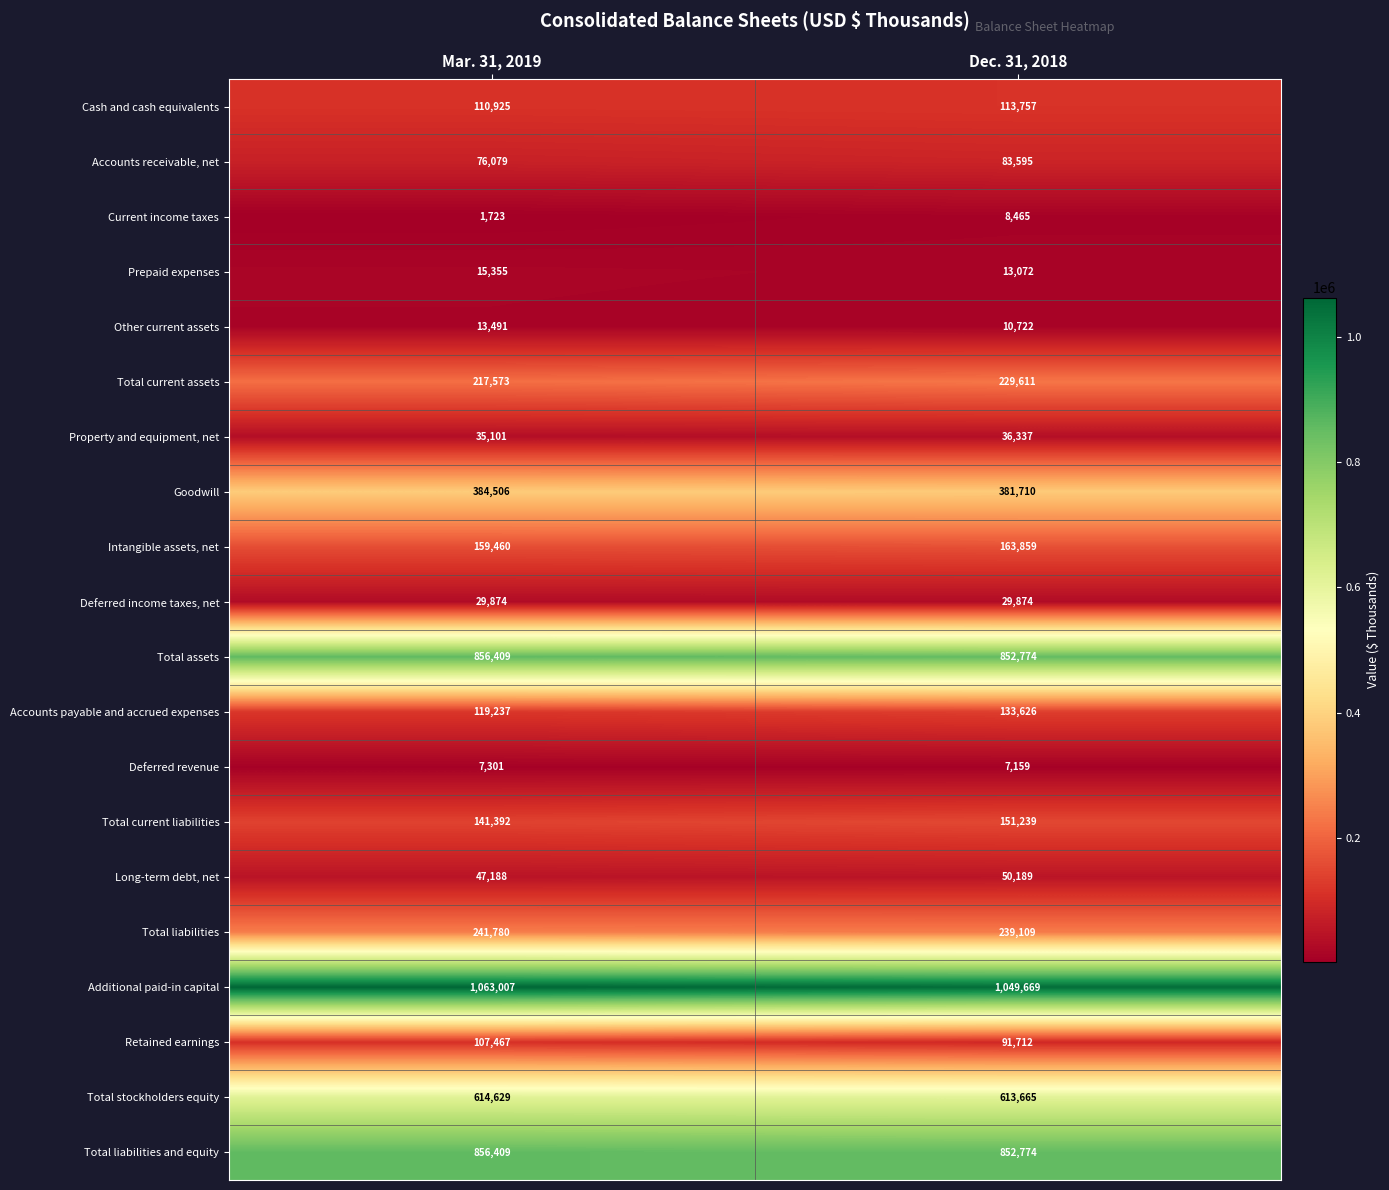

True or false: Additional paid-in capital has a value of 1401212 at Mar. 31, 2019.

False